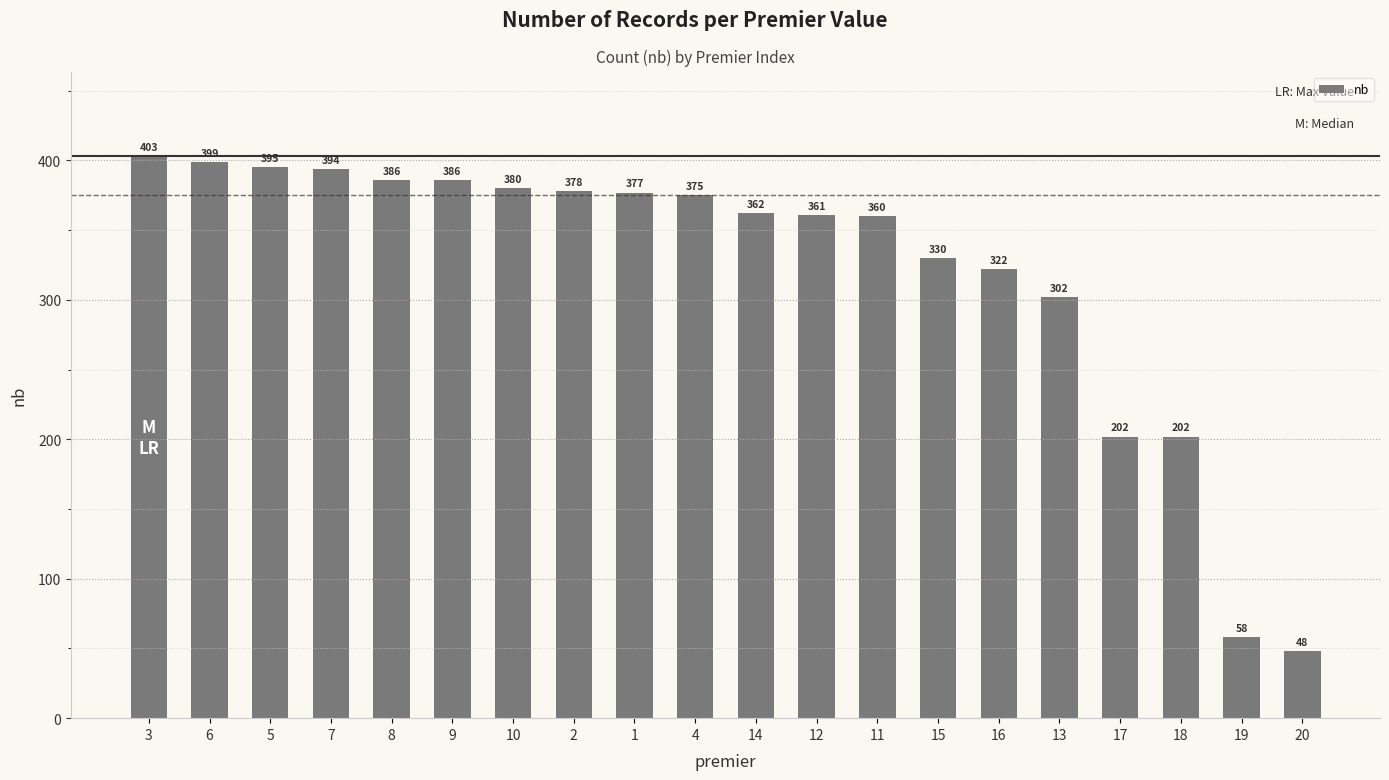

Does the chart contain any negative values?

No